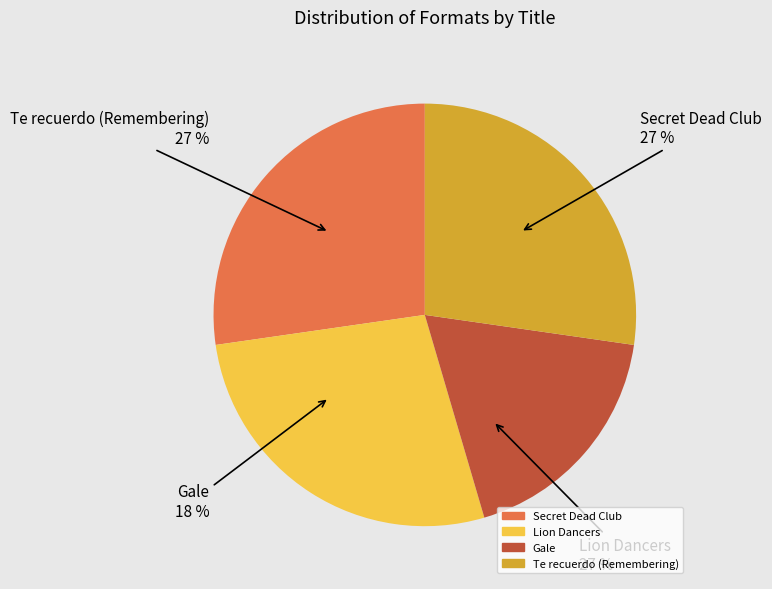

How many slices are in this pie chart?

4